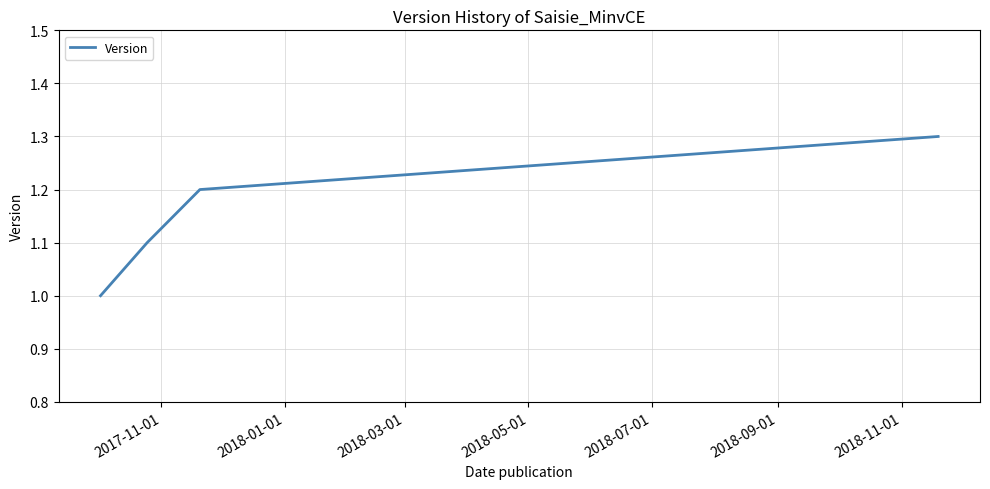

How many lines are shown in the chart?

1